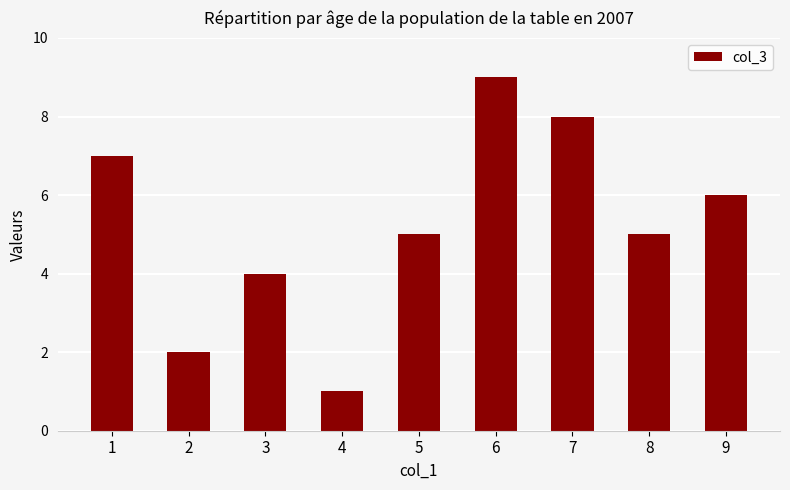

What is the difference between the maximum and minimum values?

8